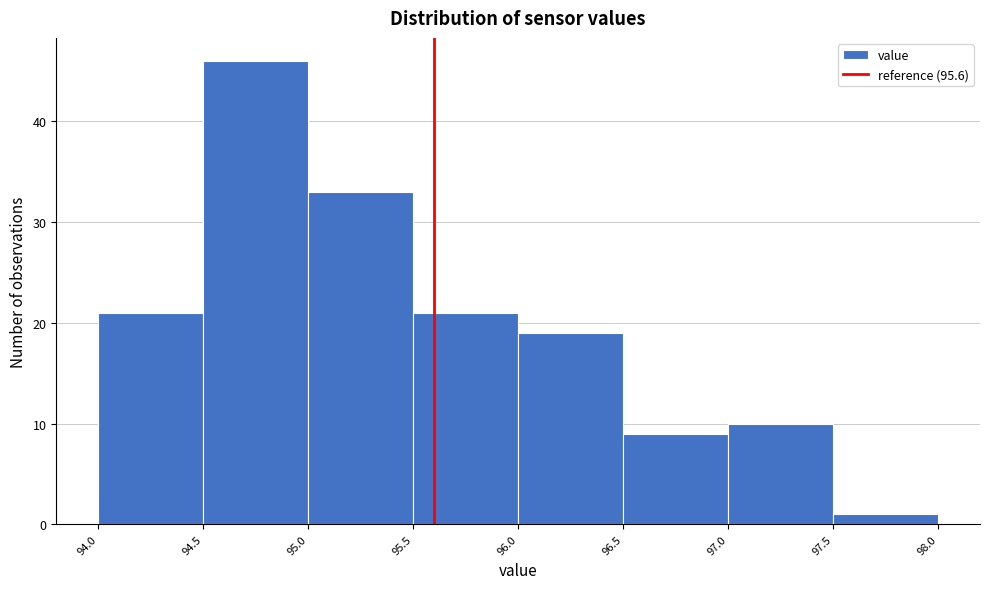

Reading left to right, transcribe this chart: for each bar, give the range it covers on the x-axis and its height. The values are not printed on the chart, so give them approximately, as read against the axis.

94.0 to 94.5: 21
94.5 to 95.0: 46
95.0 to 95.5: 33
95.5 to 96.0: 21
96.0 to 96.5: 19
96.5 to 97.0: 9
97.0 to 97.5: 10
97.5 to 98.0: 1